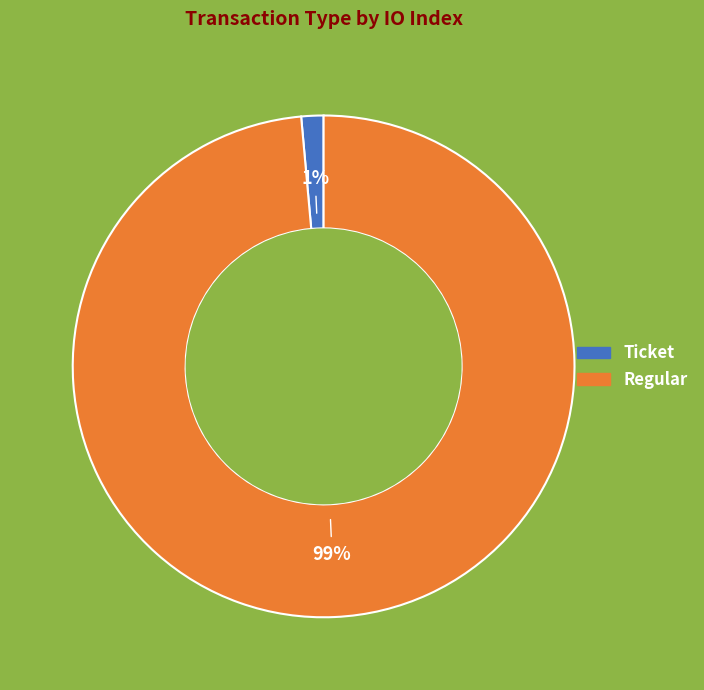

Is there a majority slice in this chart?

Yes